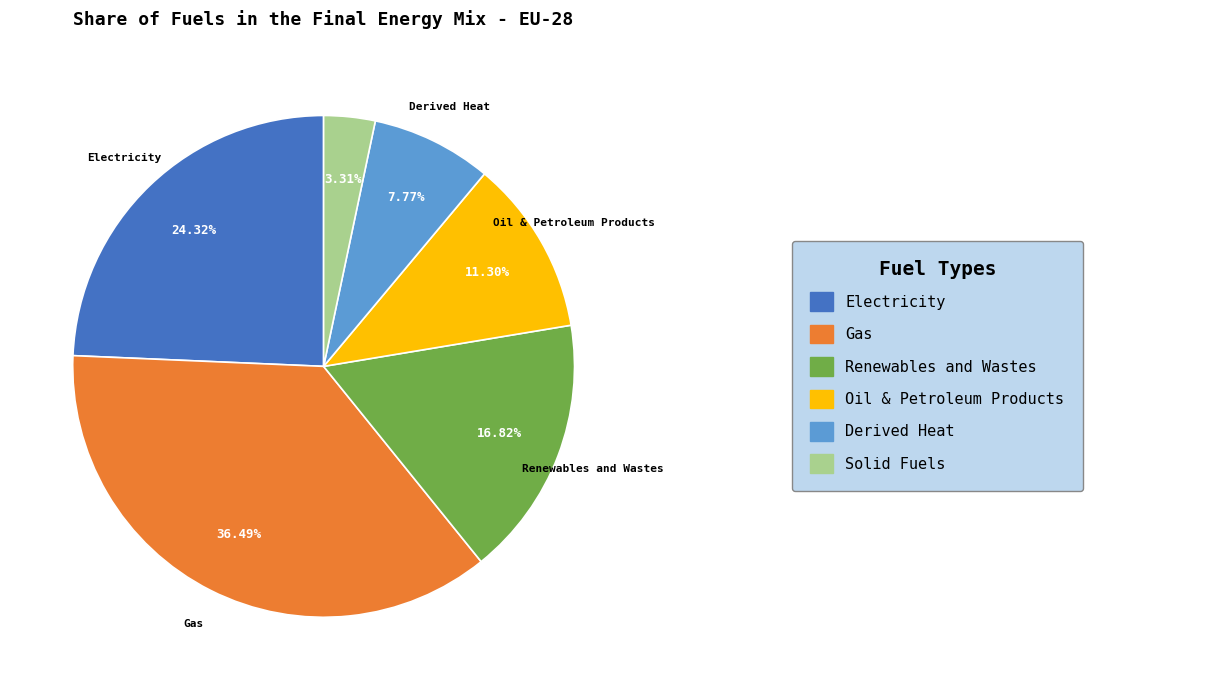

To the nearest percent, what is the difference between the largest and smallest slice percentages?

33%